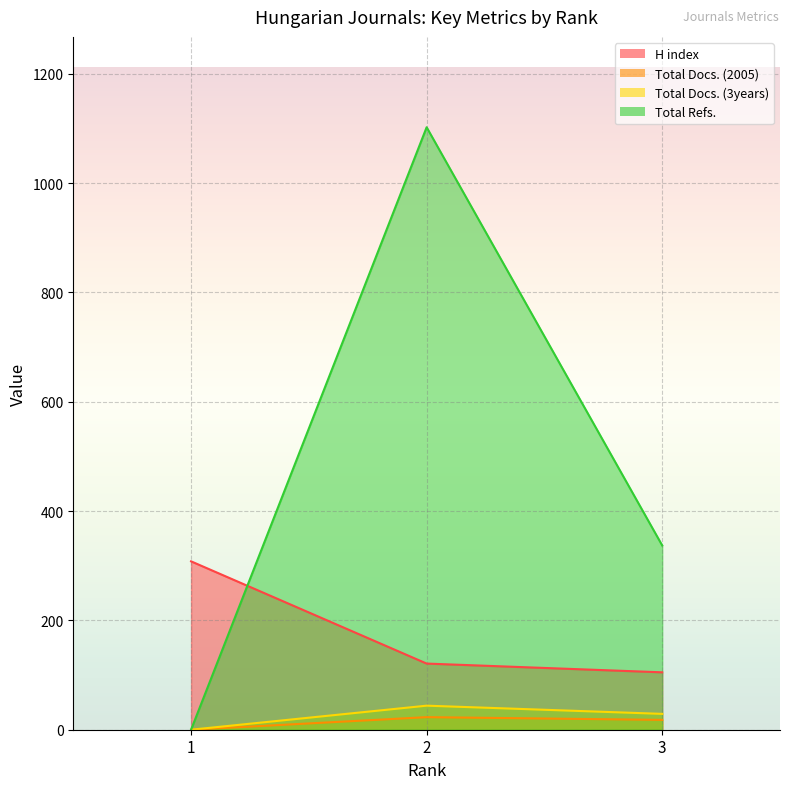

Where is Total Docs. (2005) nearest to the value 11?

3